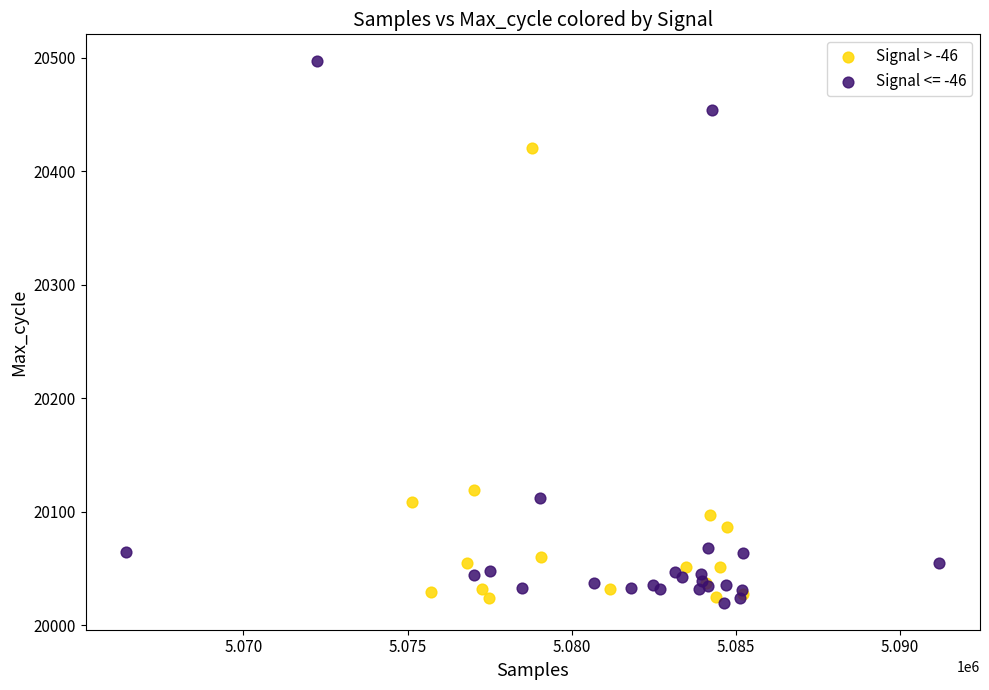

Which series has the largest Y range (max minus min)?

Signal <= -46